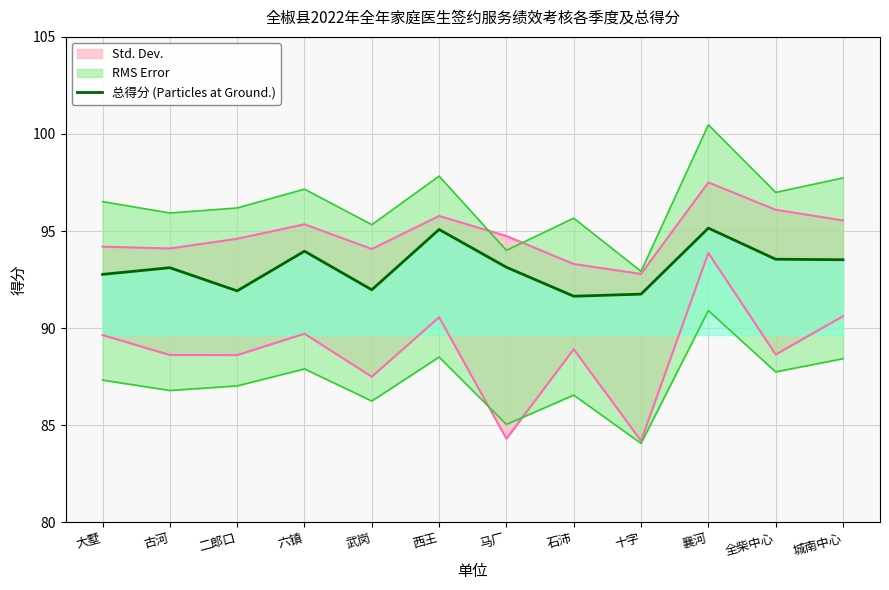

Reading right to left, list all the values displayed in this chart.

93.5	93.5	95.2	91.7	91.6	93.1	95.1	92.0	94.0	91.9	93.1	92.8